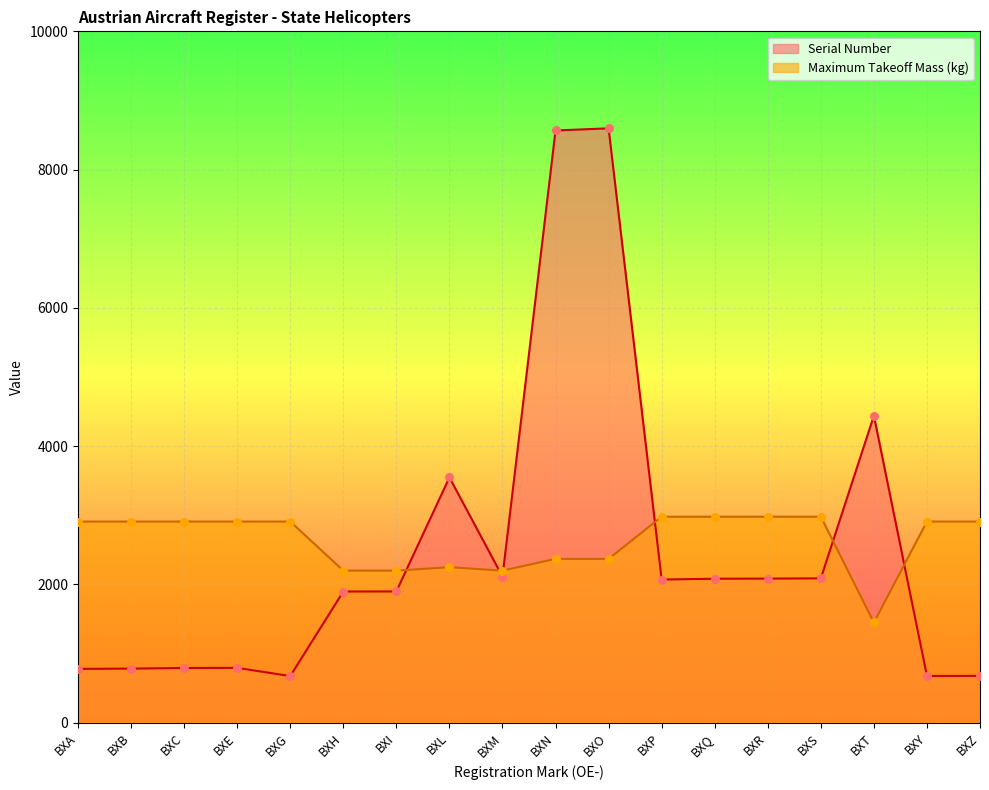

Which series contains the highest Y value?

Serial Number